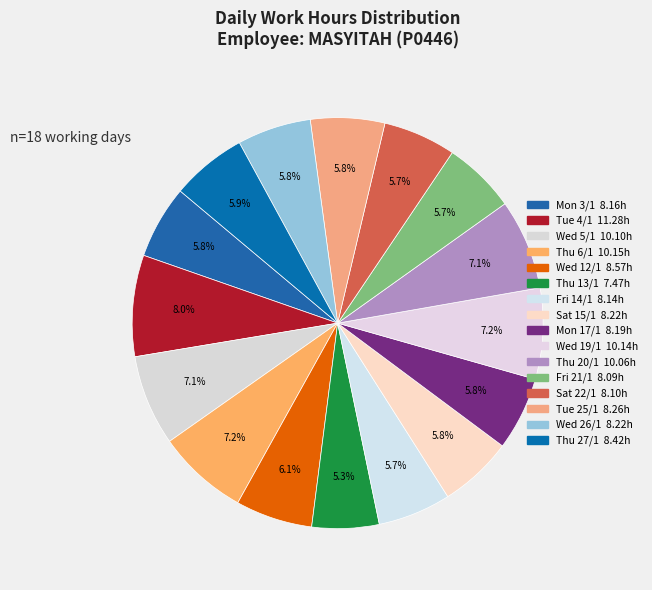

Is there any slice that represents more than half of the pie?

No